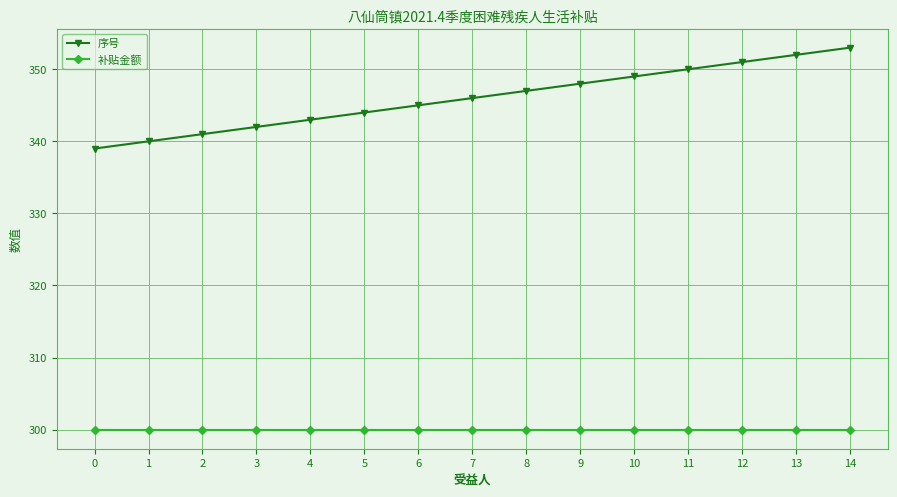

The value of 补贴金额 at 9 is 300. True or false?

True